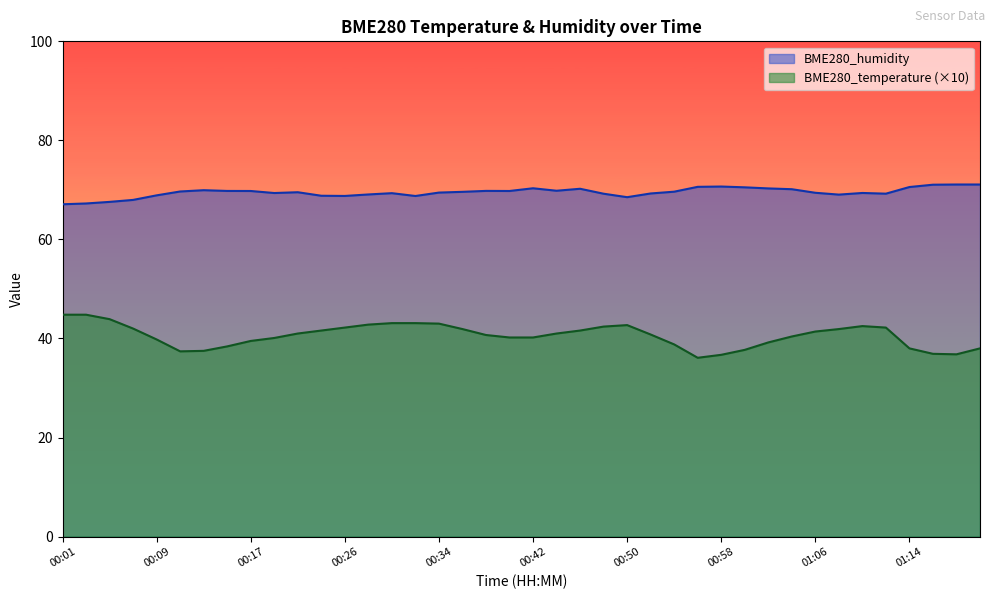

What is the spread (max minus min) of values at 00:44?

28.8